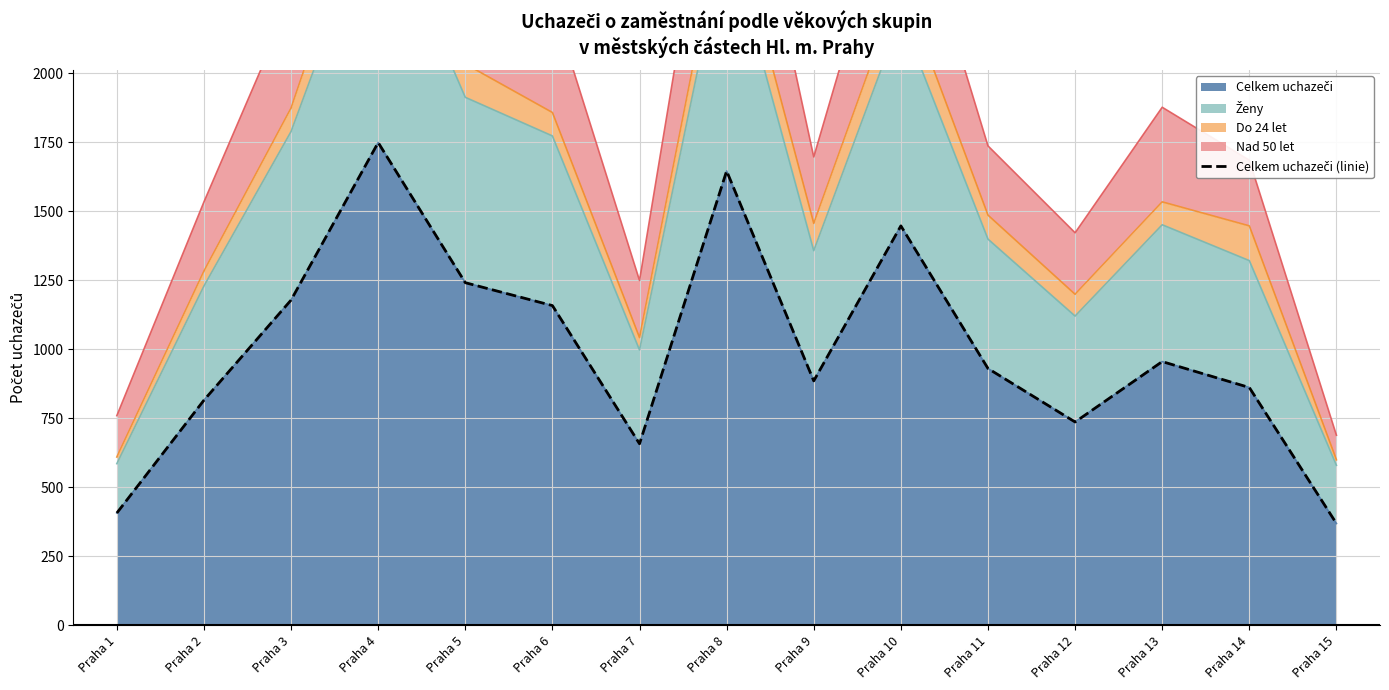

True or false: the data shows 368 at Praha 15.

True